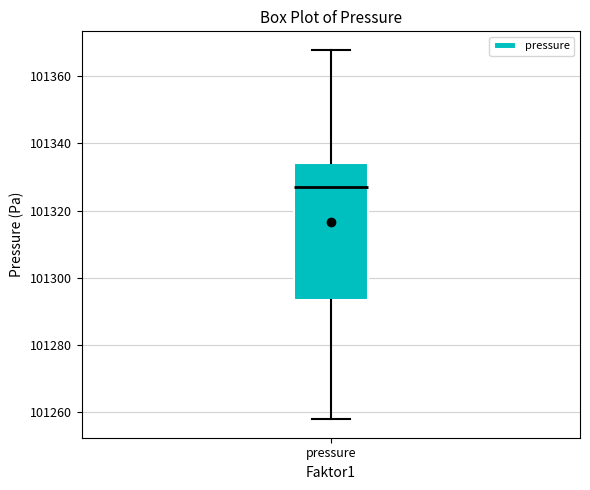

Where does the lower whisker of the box for pressure end on the y-axis? The values are not printed on the chart, so give them approximately, as read against the axis.

101258